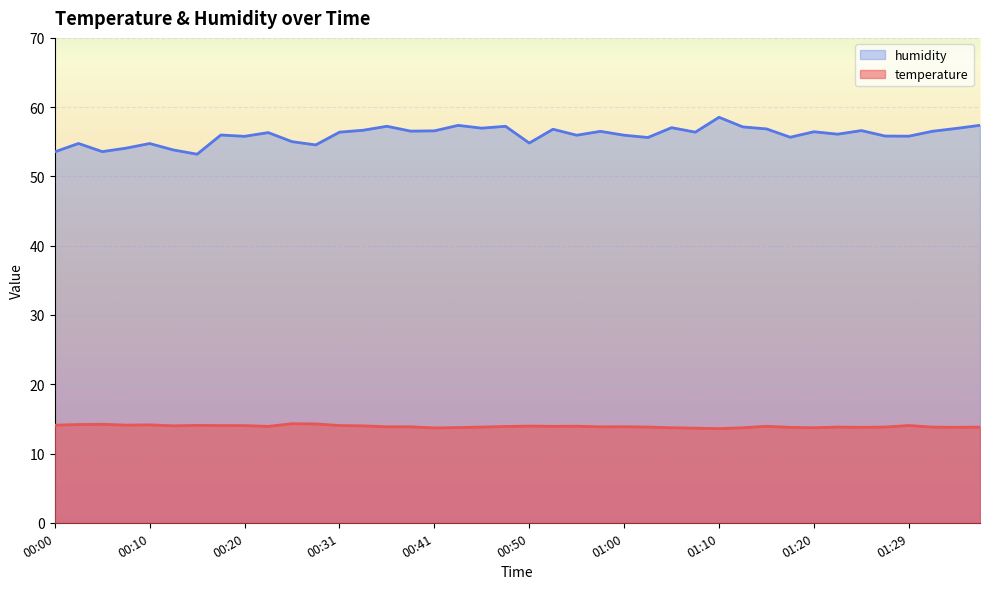

What is the difference between the humidity values at 01:17 and 01:08?

0.7